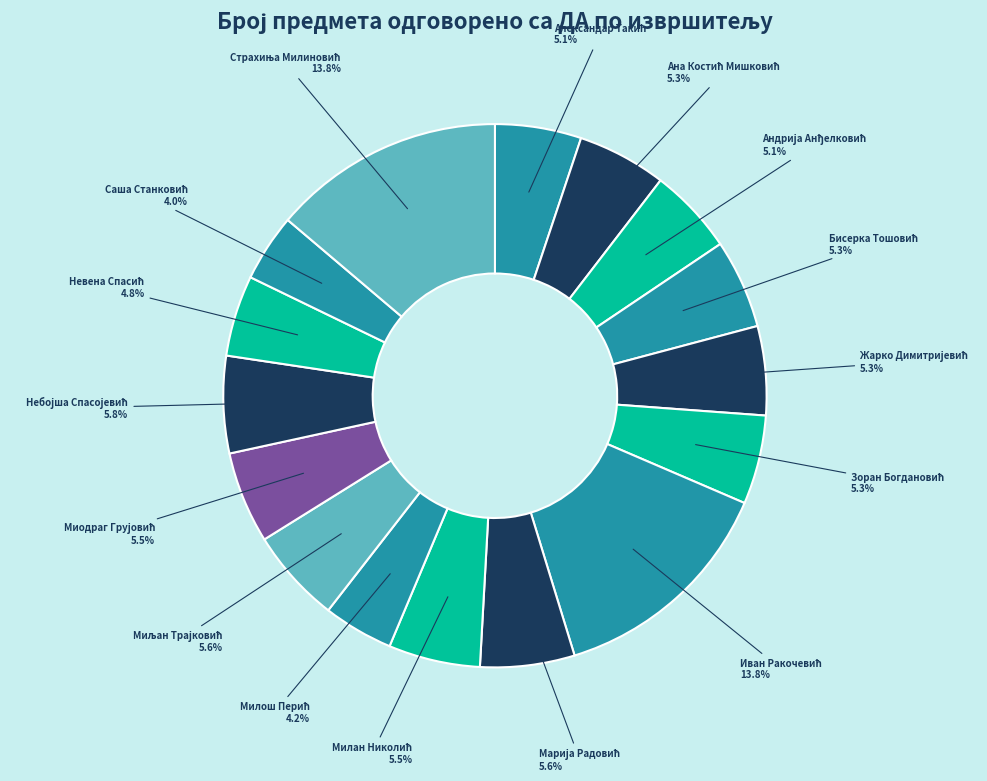

To the nearest percent, what is the difference between the largest and smallest slice percentages?

10%